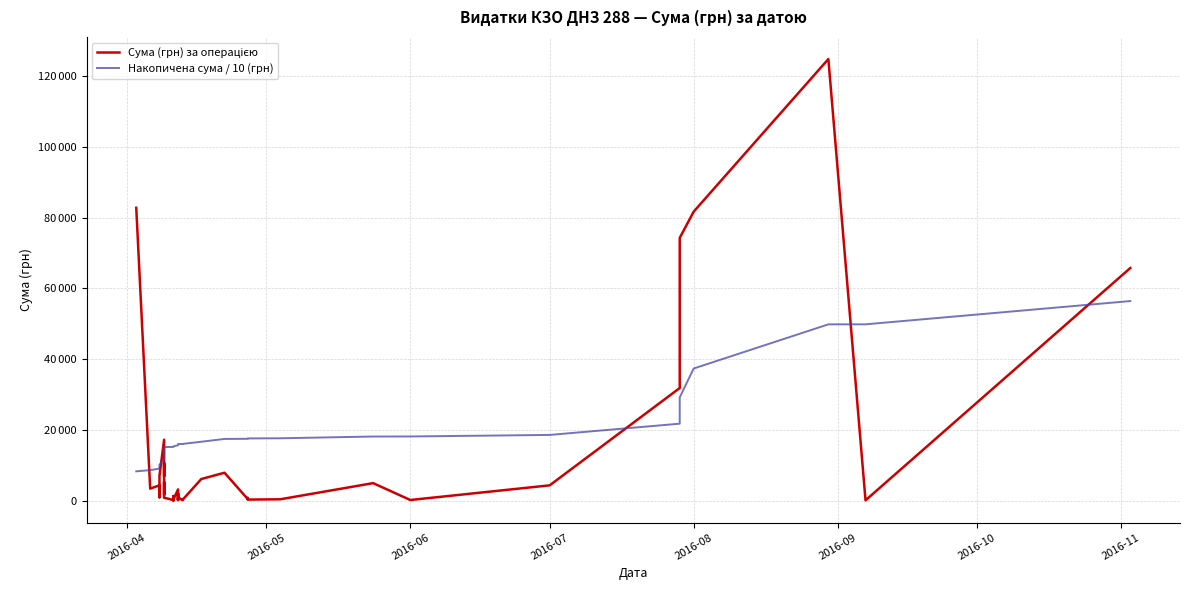

How many intersections are there between Накопичена сума / 10 (грн) and Сума (грн) за операцією?

6